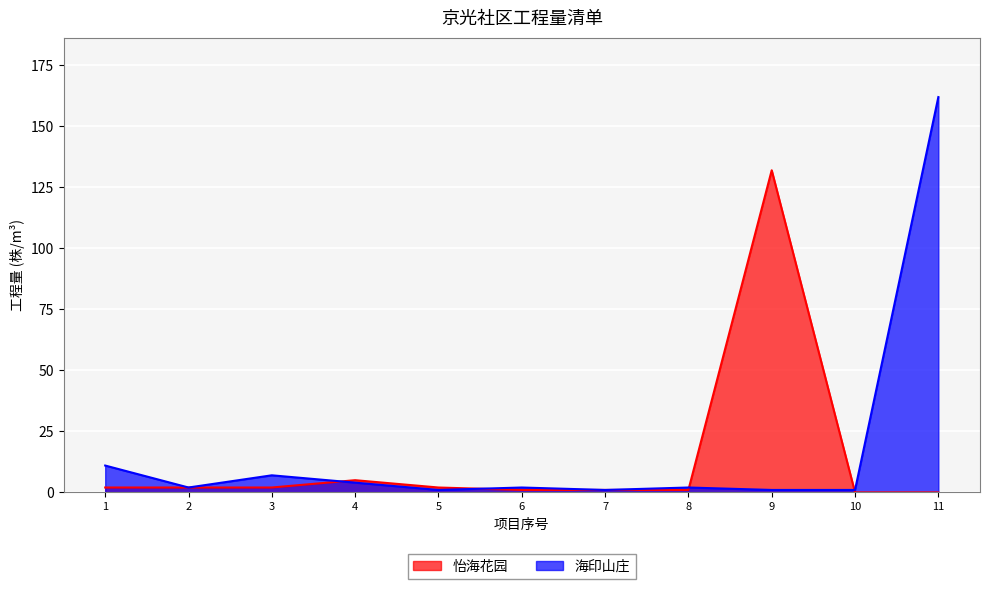

What is the difference between the values at 2 and 1?

9